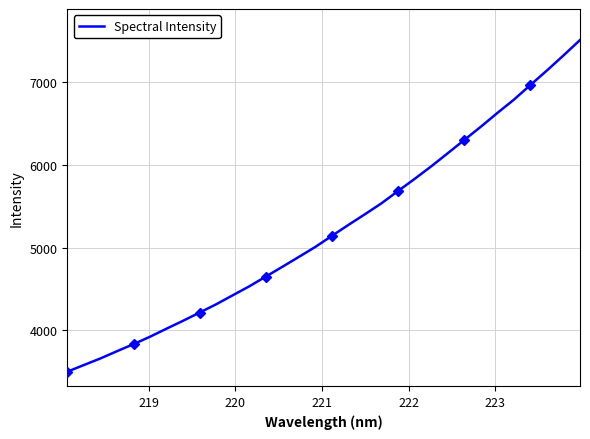

What is the lowest value of the Spectral Intensity series?

3496.4